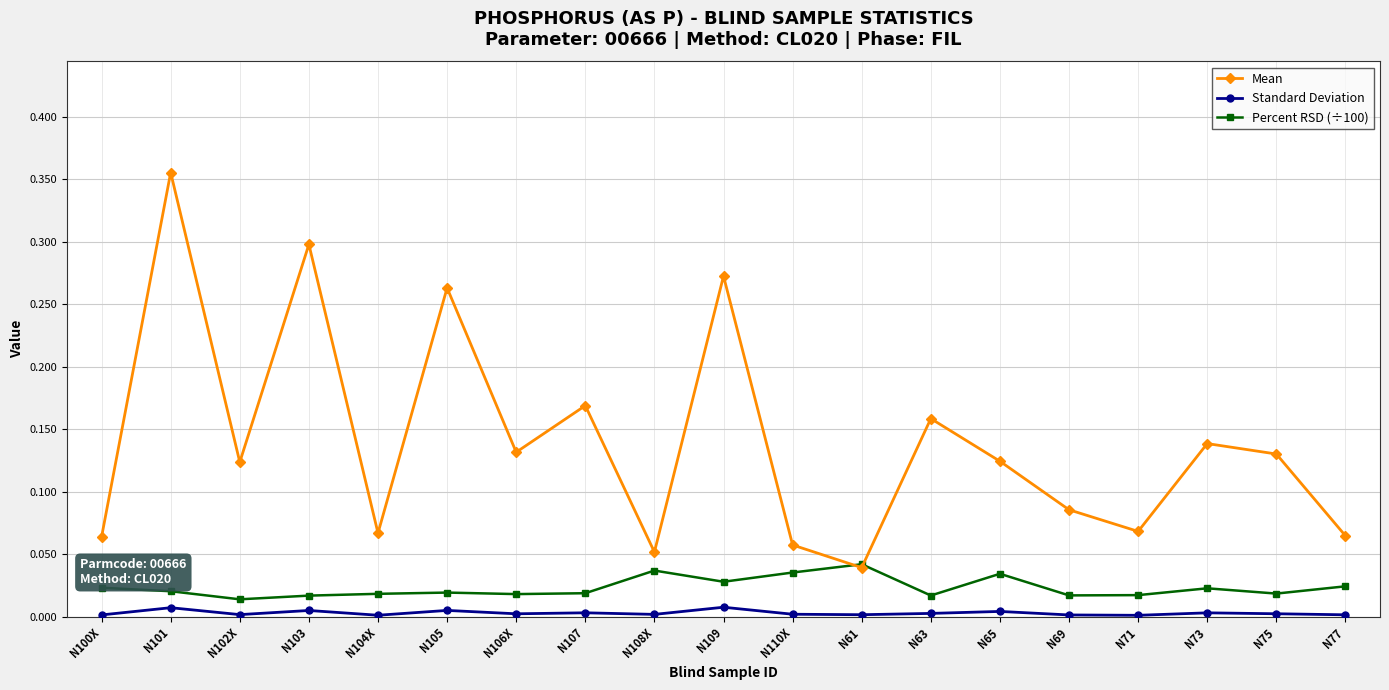

The Standard Deviation series shows 0.0 at N69. True or false?

True